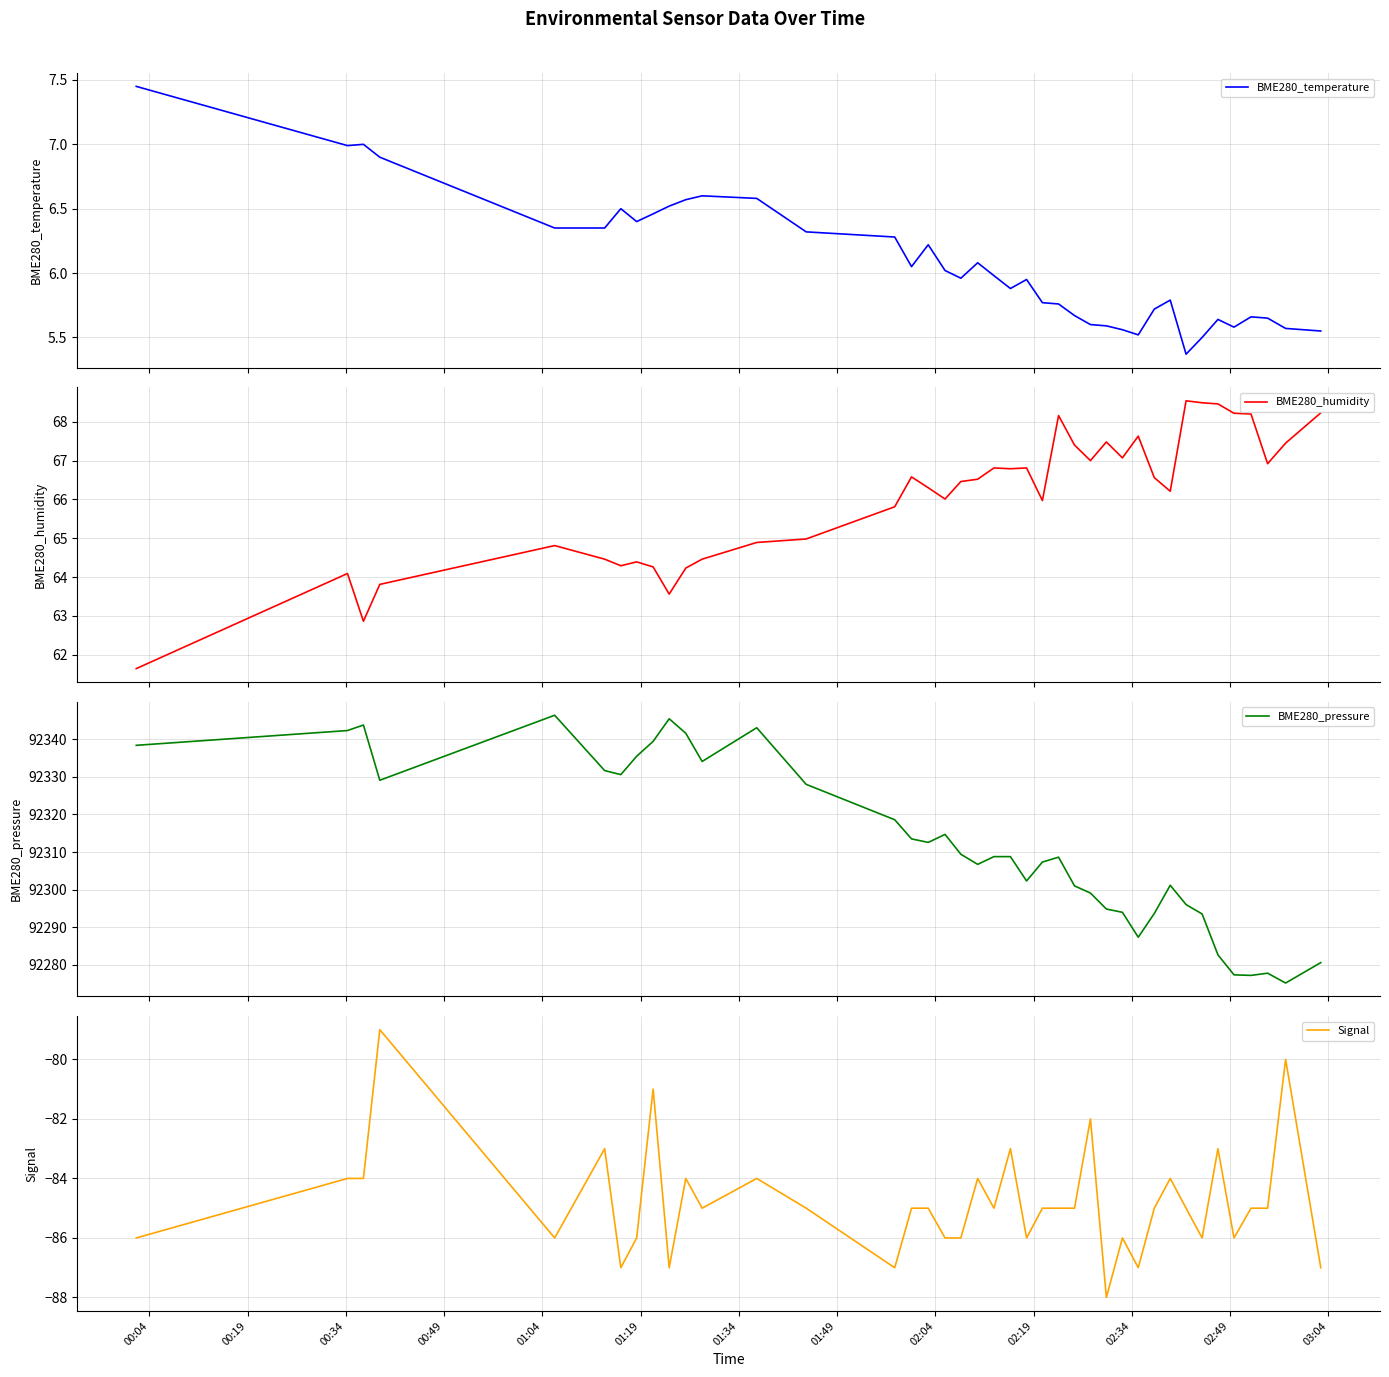

What is the lowest value of the BME280_humidity series?

61.6